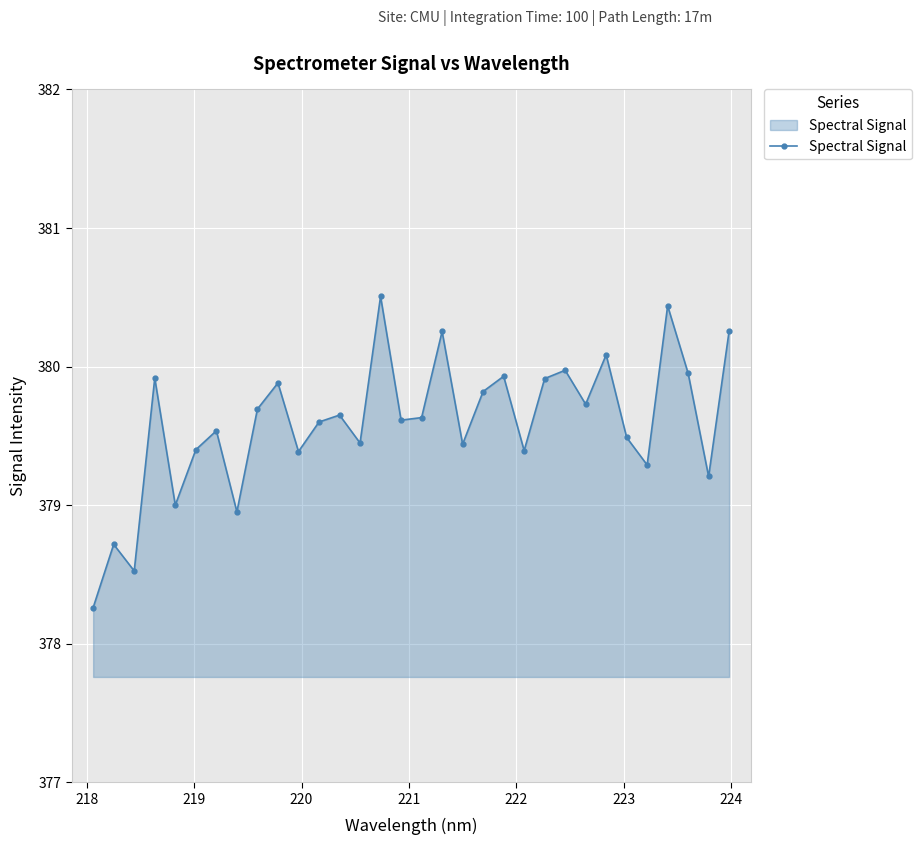

How many interior local valleys (lower than both neighbors) does the data have?

11